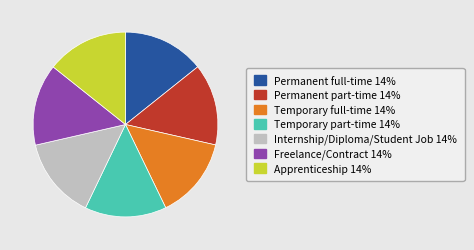

Is Apprenticeship the majority of the pie?

No